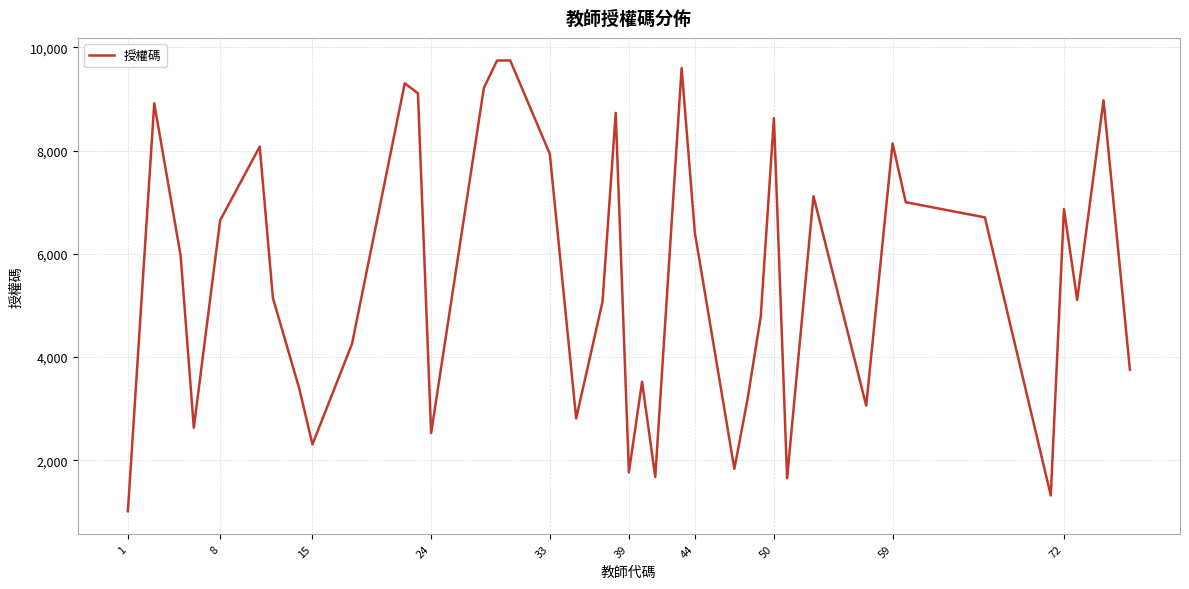

What is the smallest value displayed?

1014